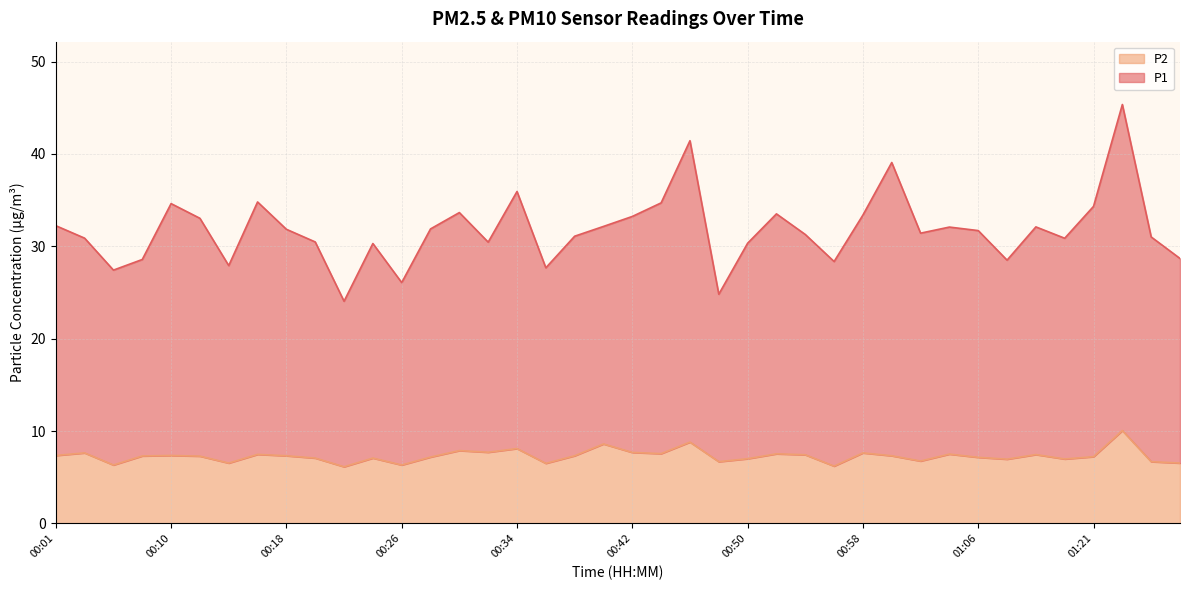

How many series are shown in this chart?

2